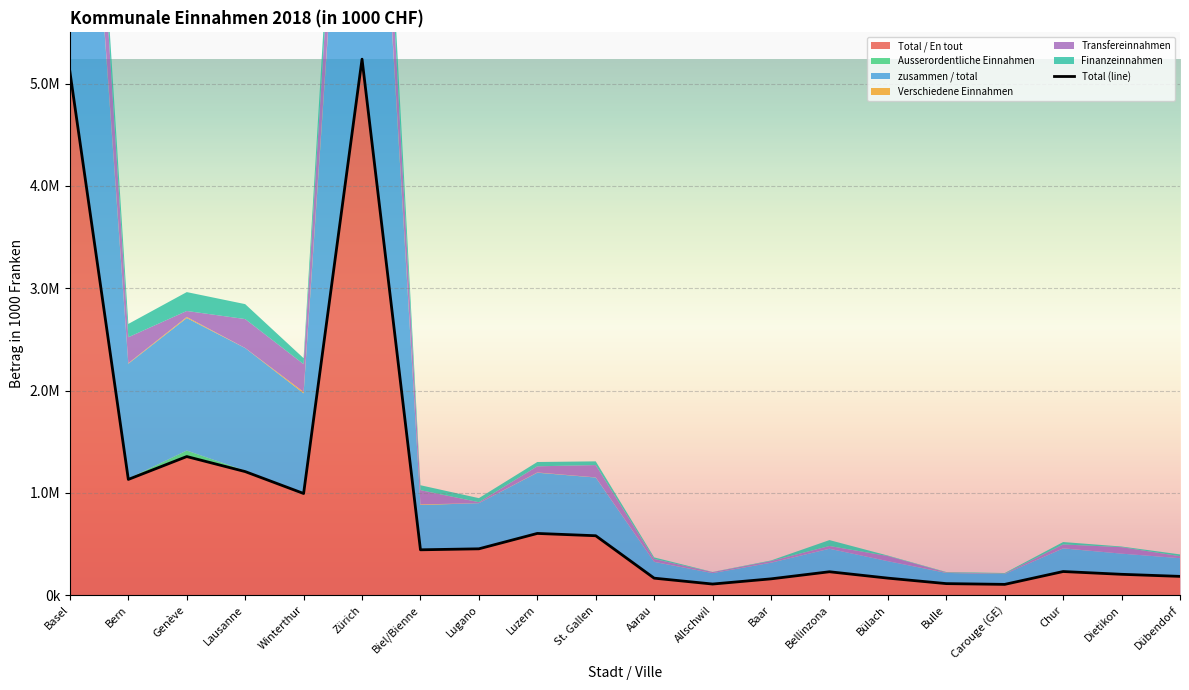

At which category does the data reach its first local valley?

Bern